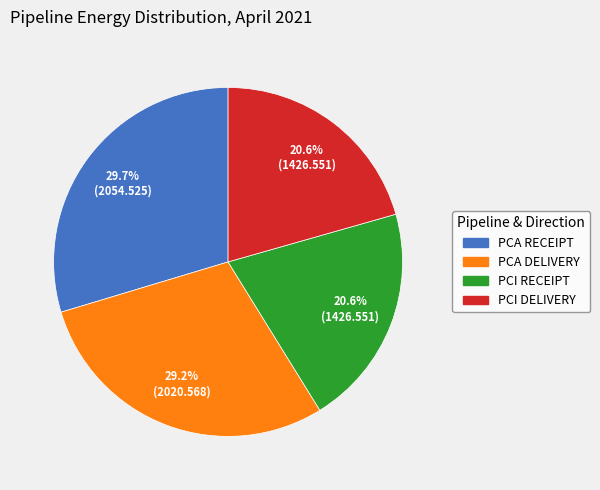

To the nearest percent, what is the combined percentage of PCI RECEIPT and PCA DELIVERY?

50%